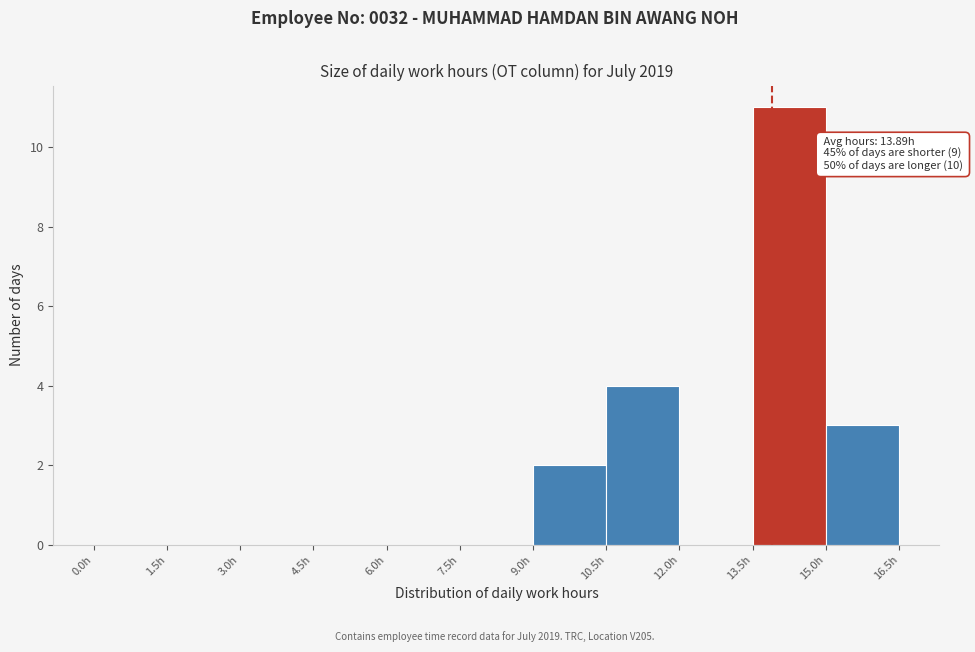

Which range on the x-axis has the tallest bar?

13.5 to 15.0